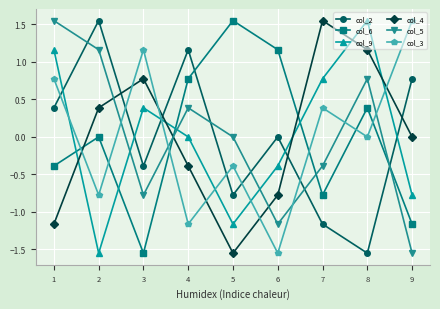

What is the value of the col_5 point at the 8th from the left?

0.8